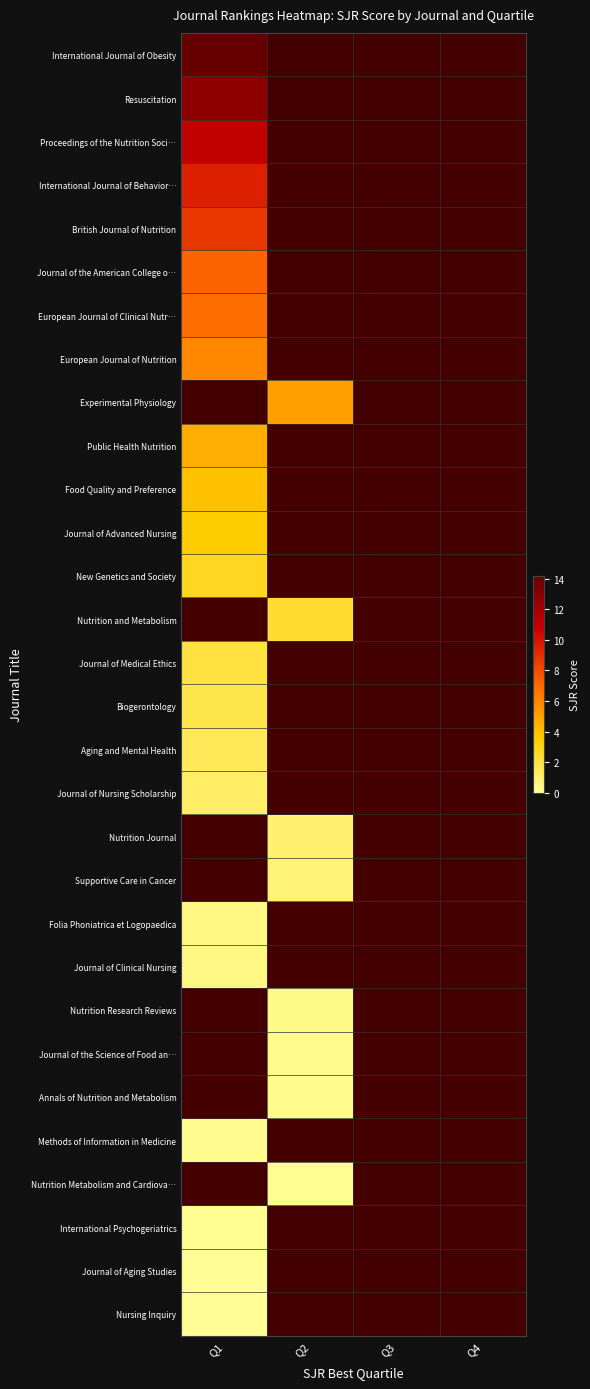

At Q3, list the series in order from smallest to largest.

International Journal of Obesity, Resuscitation, Proceedings of the Nutrition Soci…, International Journal of Behavior…, British Journal of Nutrition, Journal of the American College o…, European Journal of Clinical Nutr…, European Journal of Nutrition, Experimental Physiology, Public Health Nutrition, Food Quality and Preference, Journal of Advanced Nursing, New Genetics and Society, Nutrition and Metabolism, Journal of Medical Ethics, Biogerontology, Aging and Mental Health, Journal of Nursing Scholarship, Nutrition Journal, Supportive Care in Cancer, Folia Phoniatrica et Logopaedica, Journal of Clinical Nursing, Nutrition Research Reviews, Journal of the Science of Food an…, Annals of Nutrition and Metabolism, Methods of Information in Medicine, Nutrition Metabolism and Cardiova…, International Psychogeriatrics, Journal of Aging Studies, Nursing Inquiry